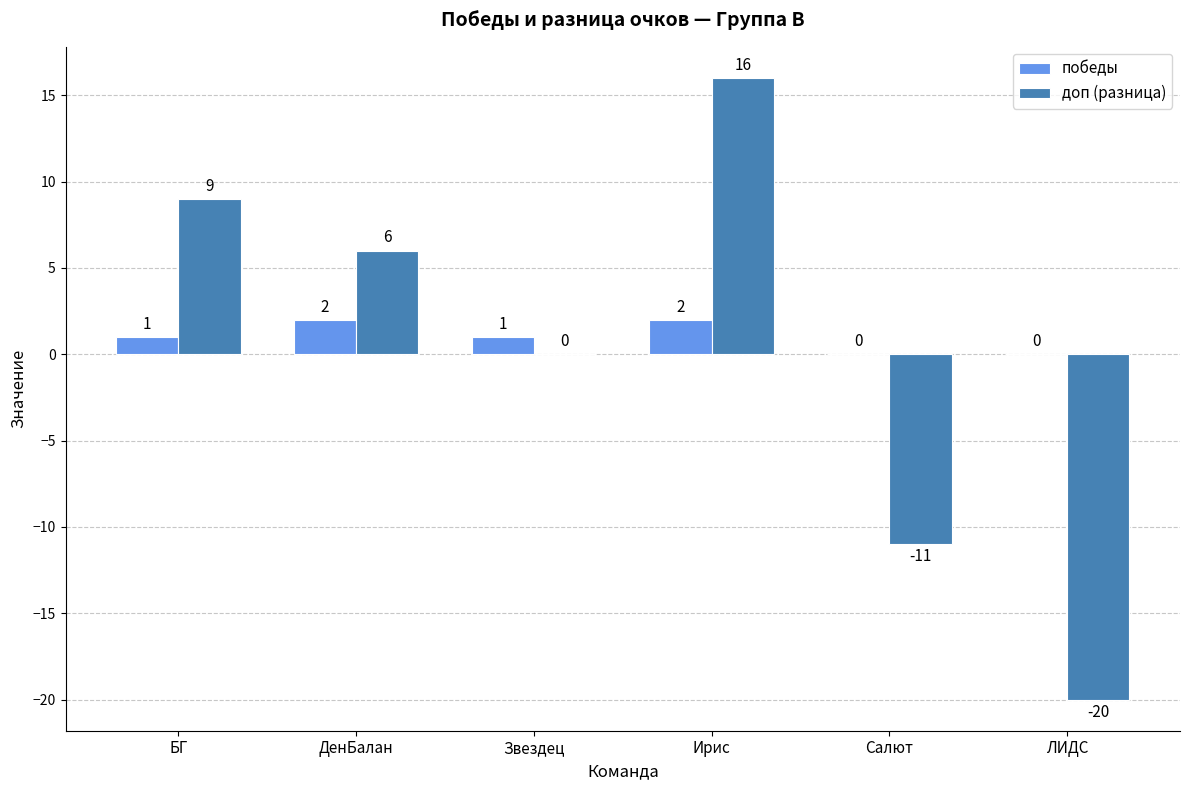

At which category is the sum across all series the highest?

Ирис